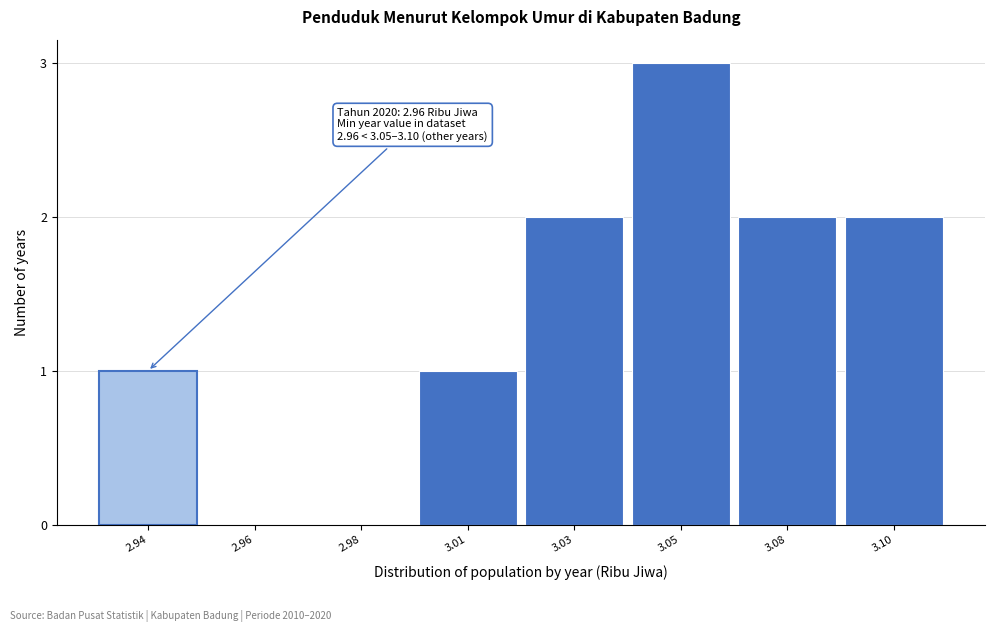

Reading right to left, what are all the values shown in this chart?

3.10=2	3.08=2	3.05=3	3.03=2	3.01=1	2.98=0	2.96=0	2.94=1